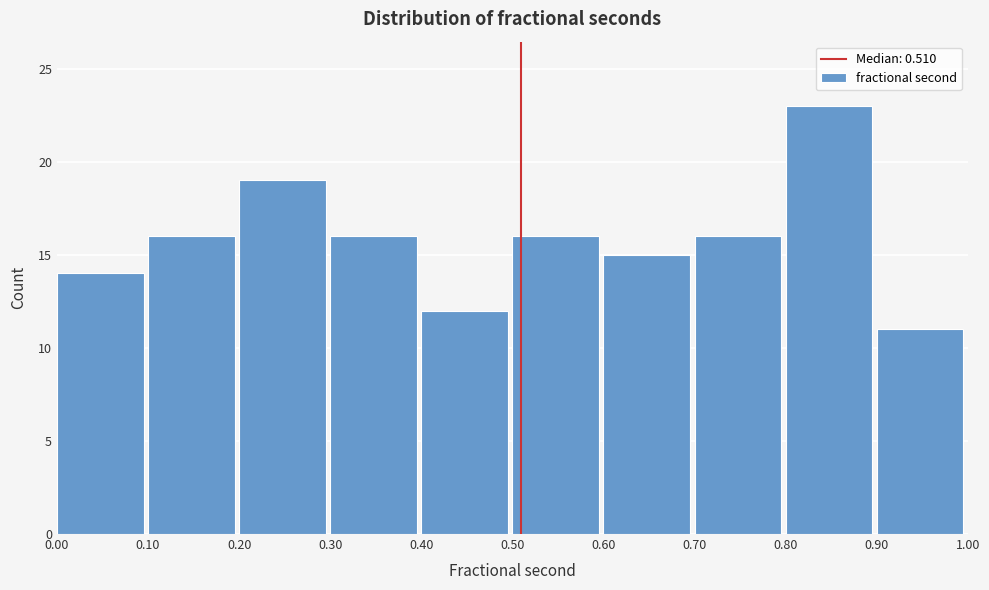

What is the height of the bar covering 0.50 to 0.60 on the x-axis? The values are not printed on the chart, so give them approximately, as read against the axis.

16